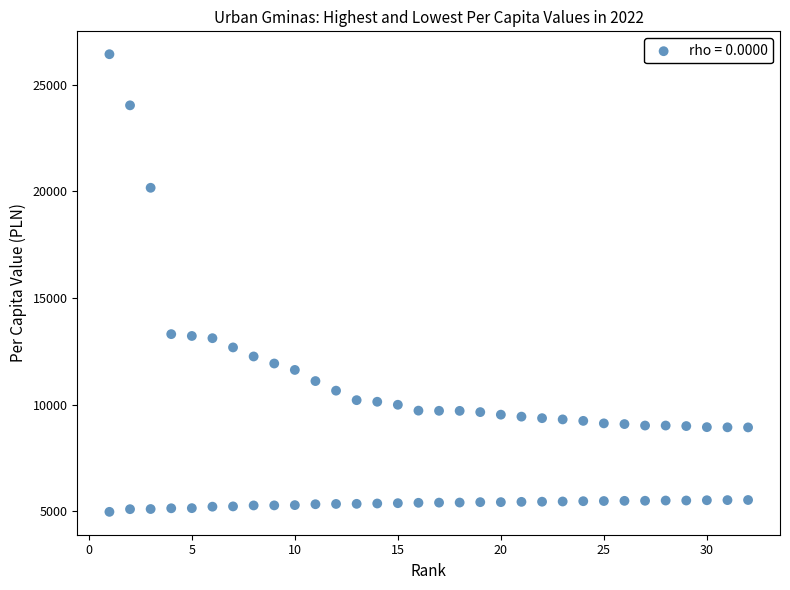

What is the range of Y values (max minus min)?

21451